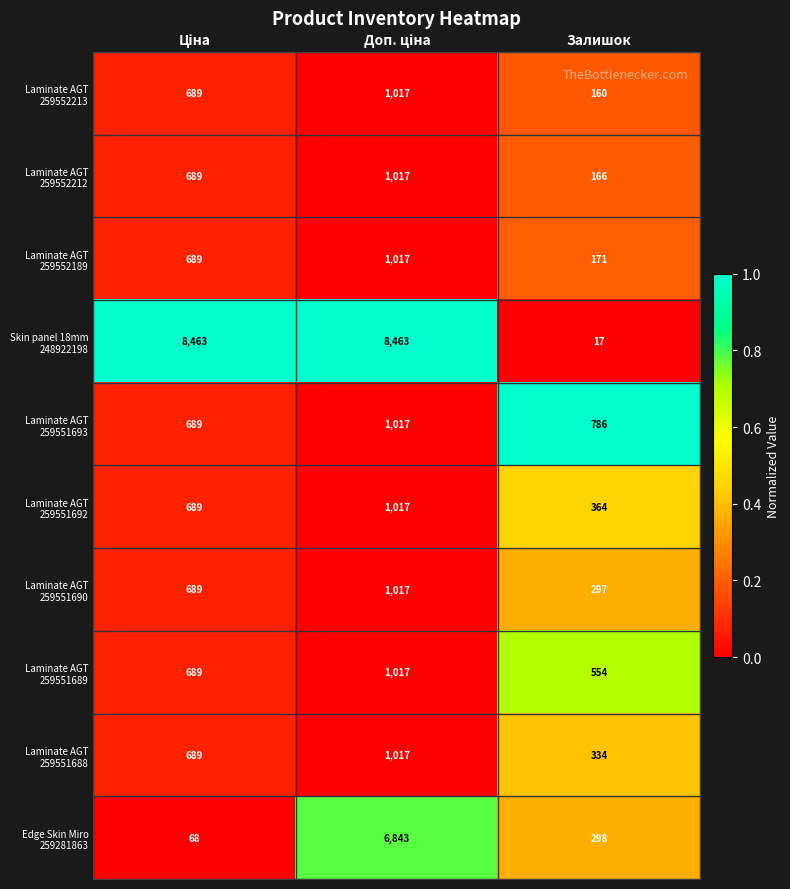

What is the total value across all series at Залишок?

3147